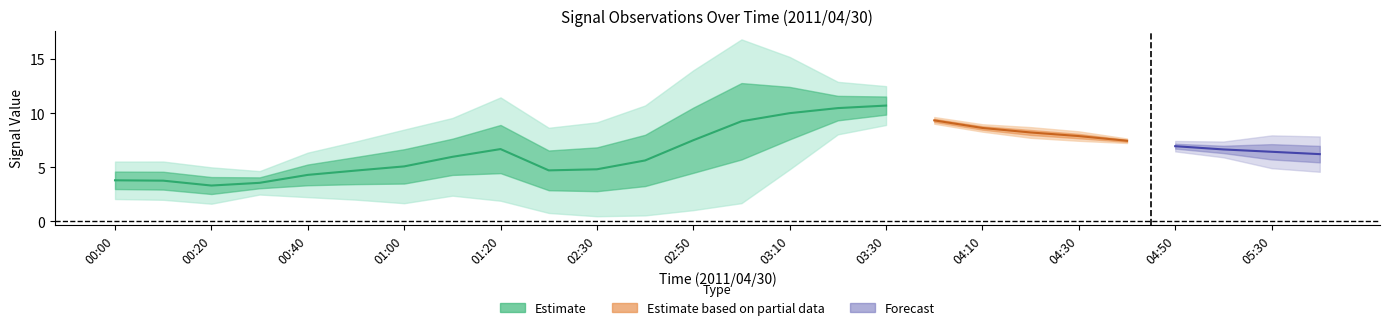

What is the difference between the 3.229 values at 02:50 and 03:00?

0.5